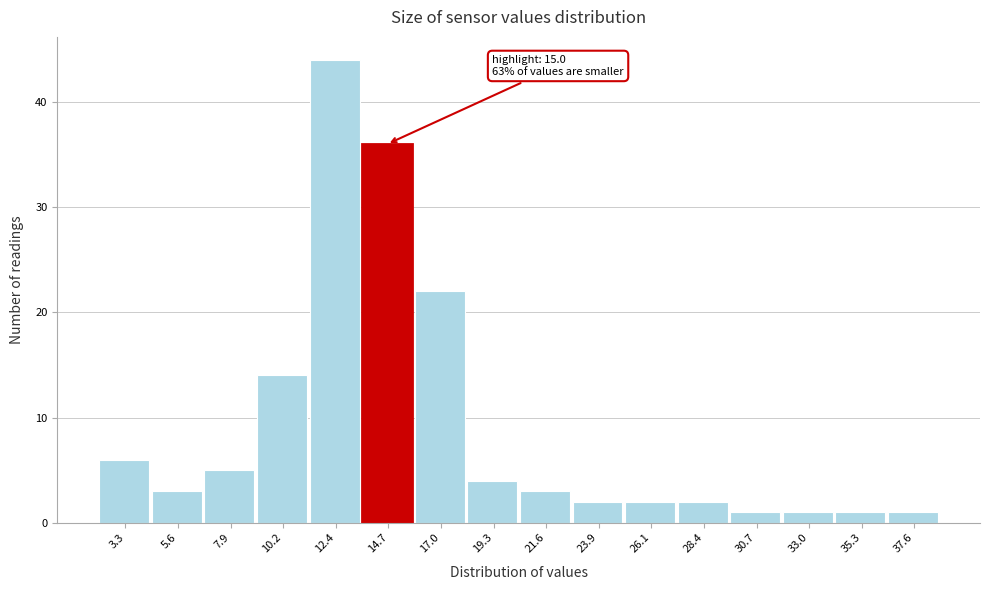

Which range on the x-axis has the tallest bar?

11.5 to 13.5